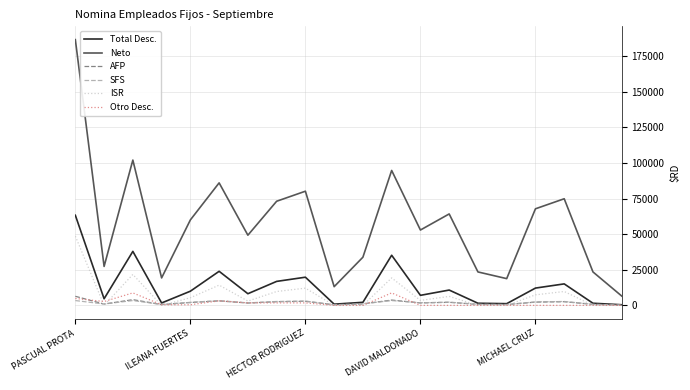

What is the greatest value displayed?

186689.7